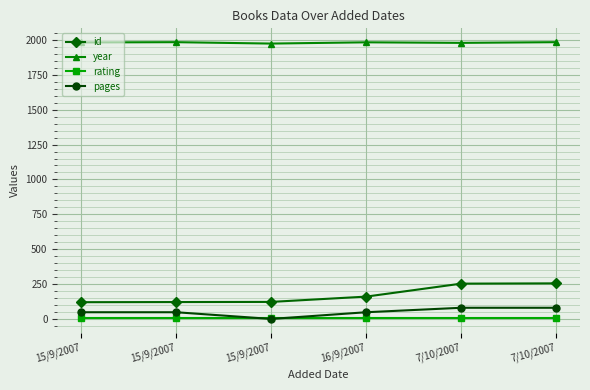

What are all the series names shown in the legend?

id, year, rating, pages